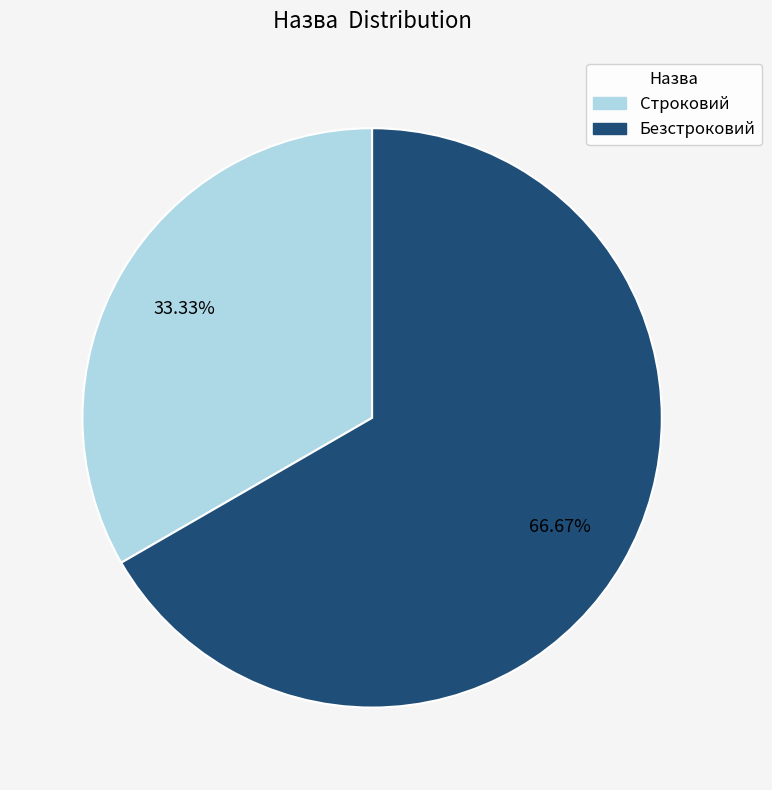

Which category has the smallest portion of the pie?

Строковий